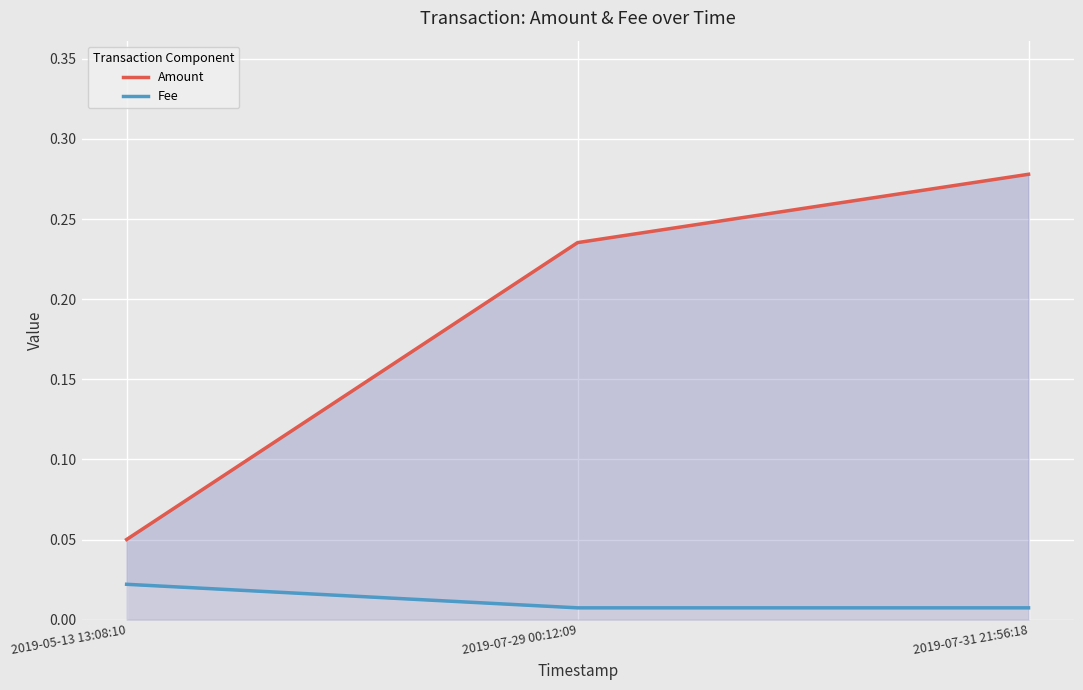

What is the difference between the second highest and minimum values in the Amount series?

0.2